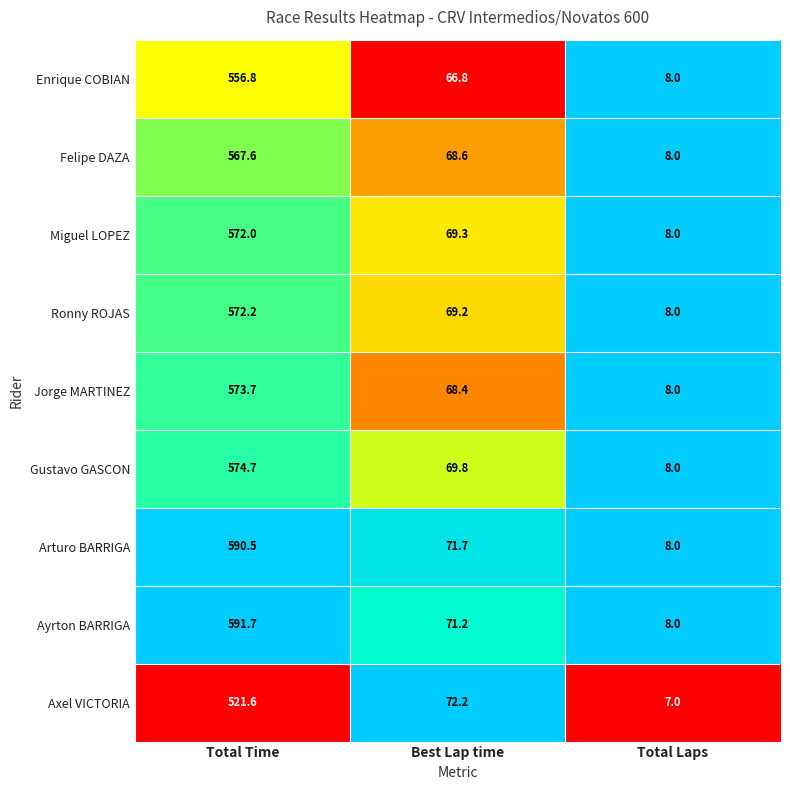

Is it true that Miguel LOPEZ equals 69.3 at Best Lap time?

True